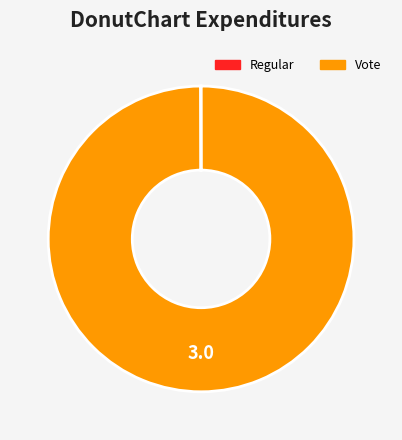

Which slice is the largest?

Vote